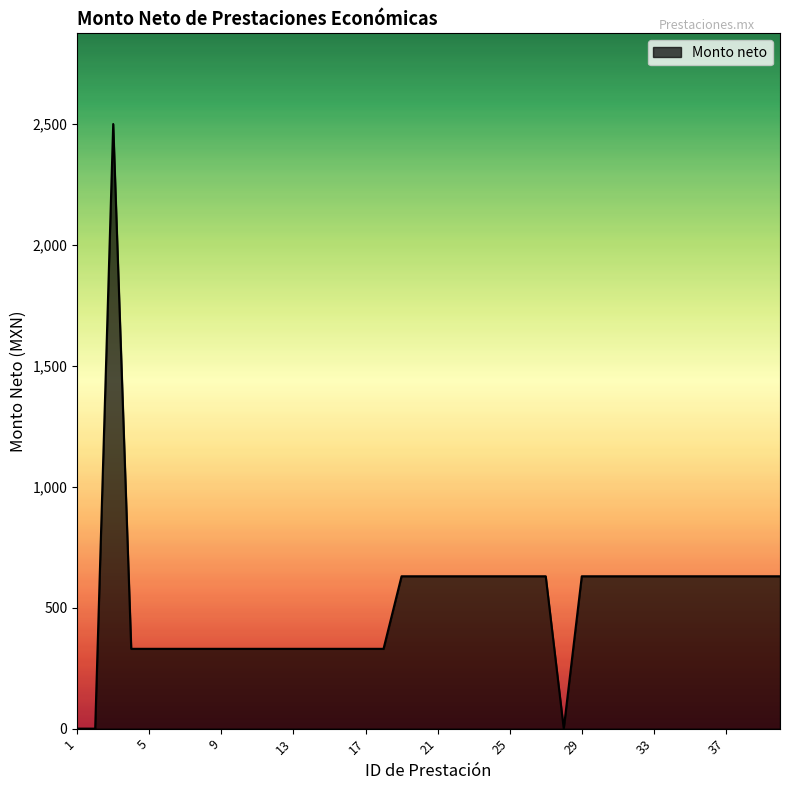

What is the greatest value displayed?

2500.1